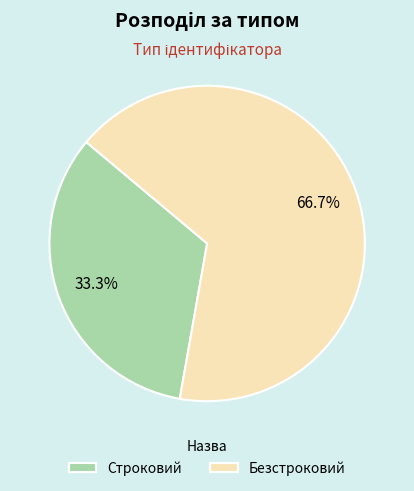

Count the number of slices in the pie.

2